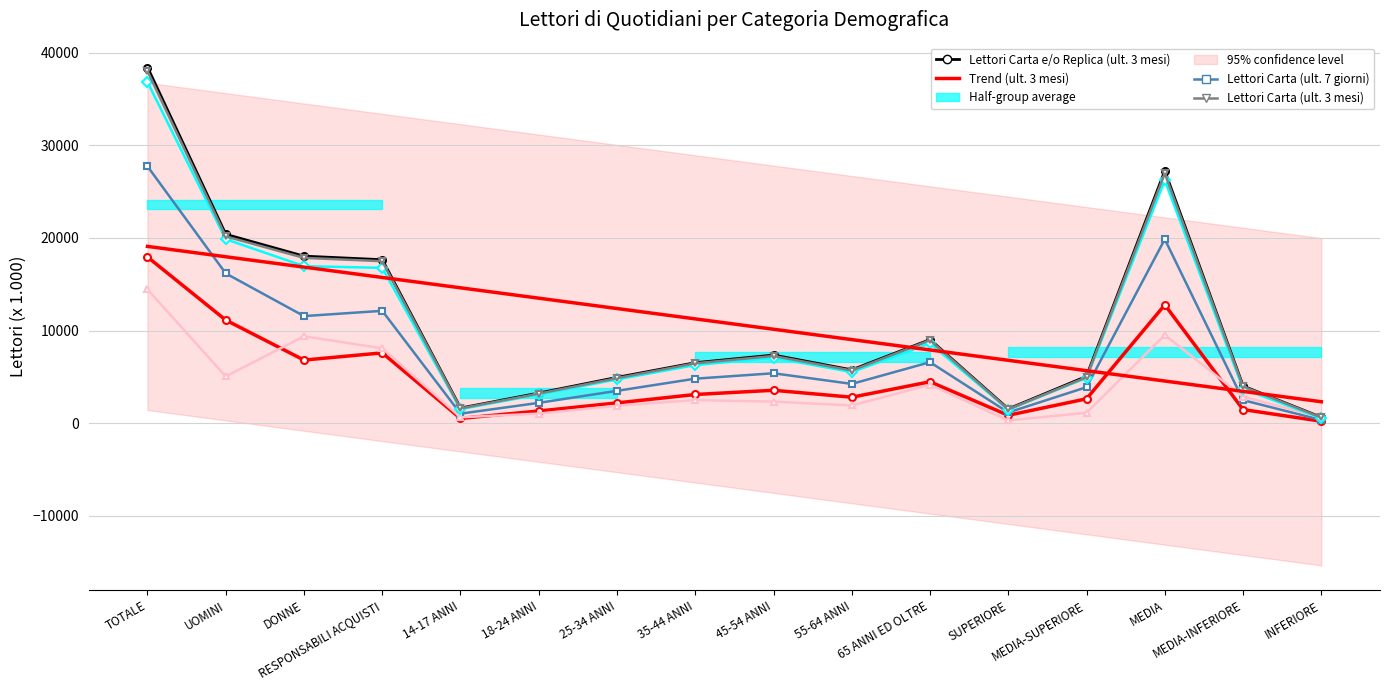

What is the value of the Lettori Carta (ult. 3 mesi) point at the 4th from the left?

17484